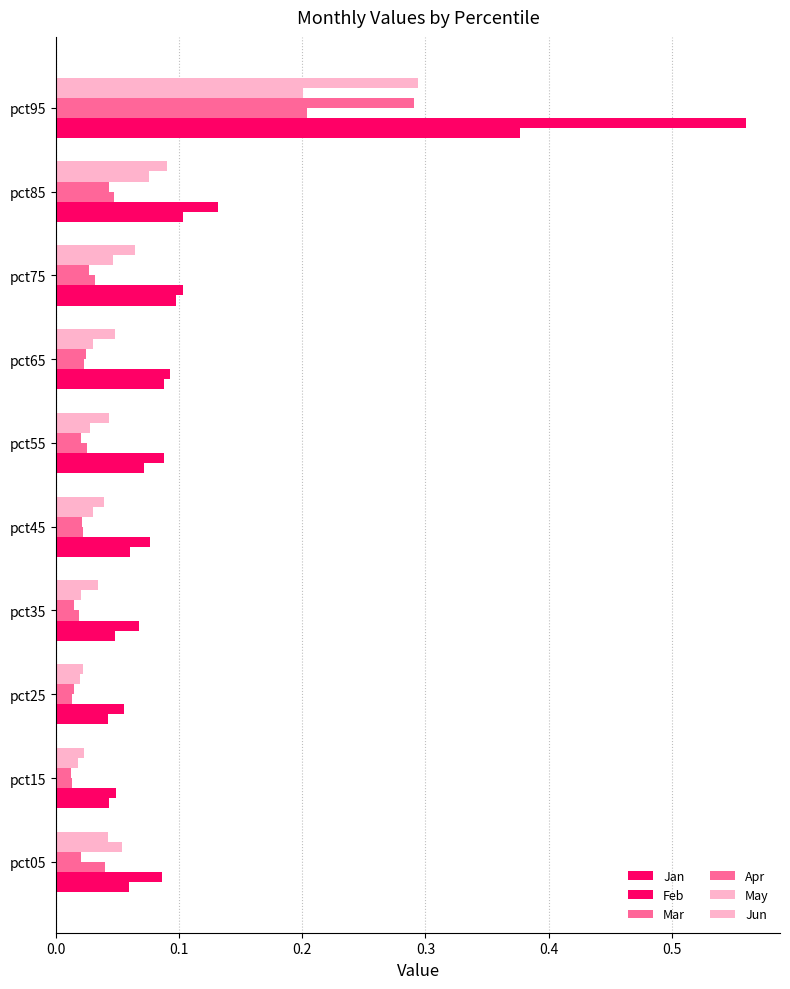

Reading right to left, extract all data points from this chart.

Jan: 0.4	0.1	0.1	0.1	0.1	0.1	0.0	0.0	0.0	0.1
Feb: 0.6	0.1	0.1	0.1	0.1	0.1	0.1	0.1	0.0	0.1
Mar: 0.2	0.0	0.0	0.0	0.0	0.0	0.0	0.0	0.0	0.0
Apr: 0.3	0.0	0.0	0.0	0.0	0.0	0.0	0.0	0.0	0.0
May: 0.2	0.1	0.0	0.0	0.0	0.0	0.0	0.0	0.0	0.1
Jun: 0.3	0.1	0.1	0.0	0.0	0.0	0.0	0.0	0.0	0.0